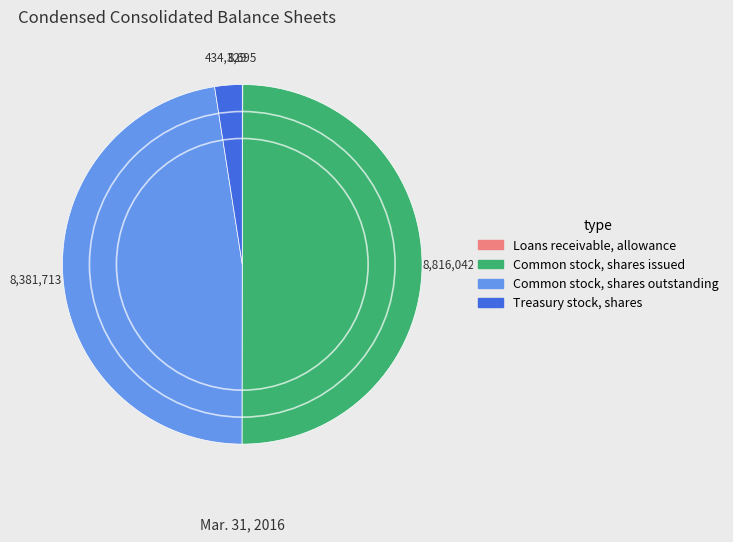

Is the sum of Common stock, shares issued and Common stock, shares outstanding greater than half?

Yes